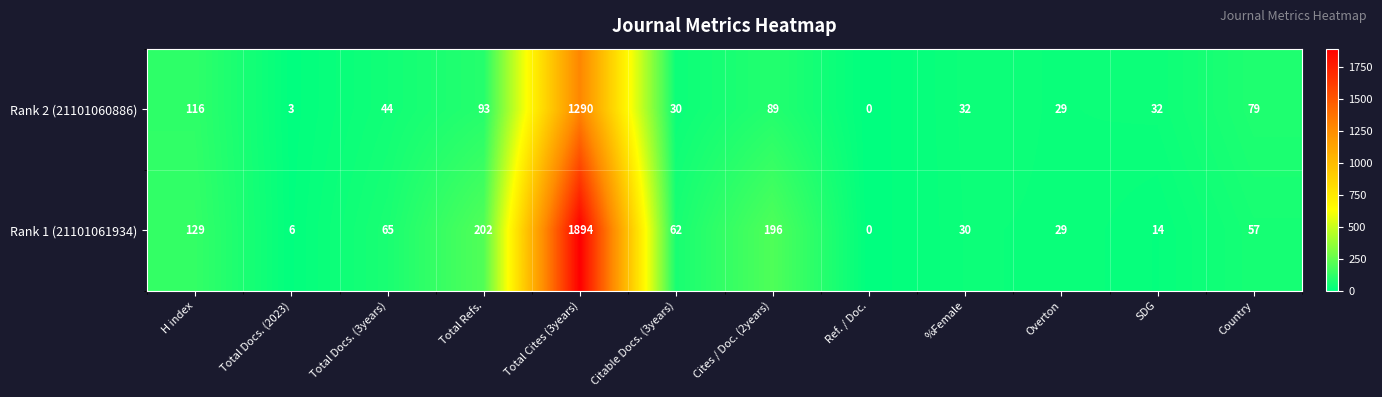

Reading left to right, what are all the values shown in this chart?

Rank 2 (21101060886): H index=116	Total Docs. (2023)=3	Total Docs. (3years)=44	Total Refs.=93	Total Cites (3years)=1290	Citable Docs. (3years)=30	Cites / Doc. (2years)=89	Ref. / Doc.=0	%Female=32	Overton=29	SDG=32	Country=79
Rank 1 (21101061934): H index=129	Total Docs. (2023)=6	Total Docs. (3years)=65	Total Refs.=202	Total Cites (3years)=1894	Citable Docs. (3years)=62	Cites / Doc. (2years)=196	Ref. / Doc.=0	%Female=30	Overton=29	SDG=14	Country=57